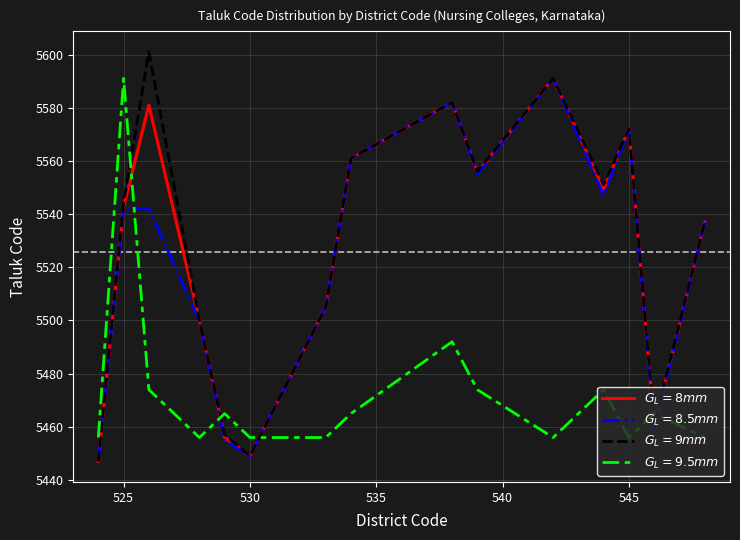

In $G_L=9mm$, how many points are higher than both neighbors (excluding endpoints)?

4